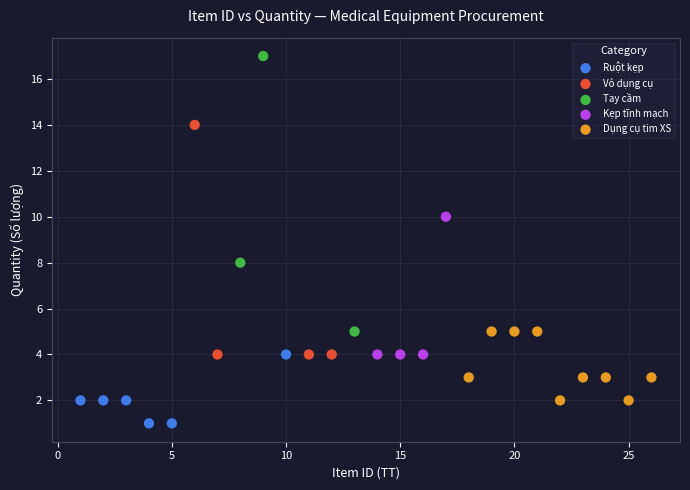

Which series reaches the minimum Y coordinate?

Ruột kẹp